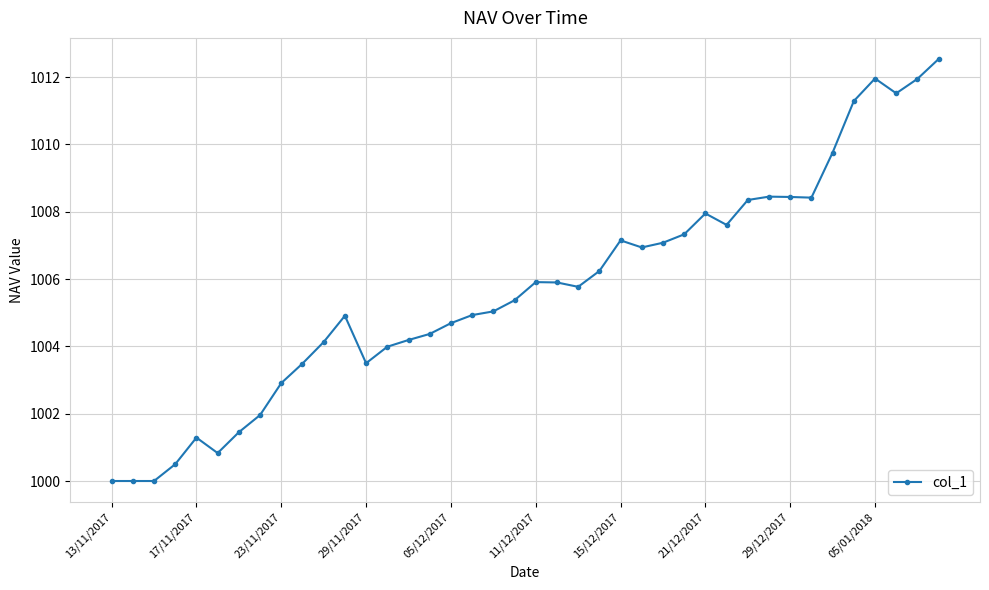

What is the difference between the second highest and minimum values?

12.0